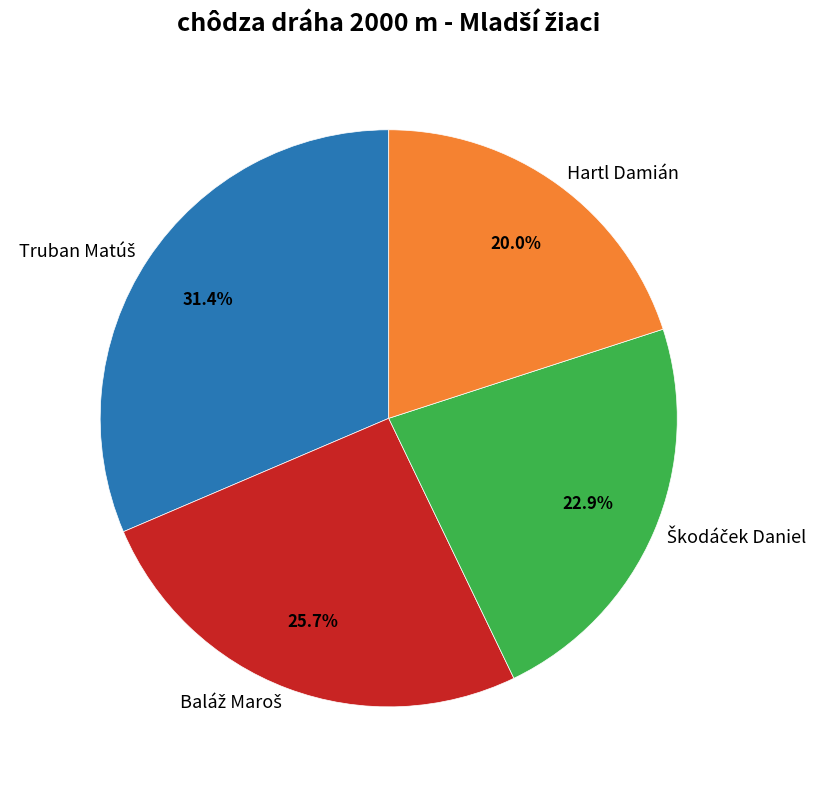

Is there a majority slice in this chart?

No